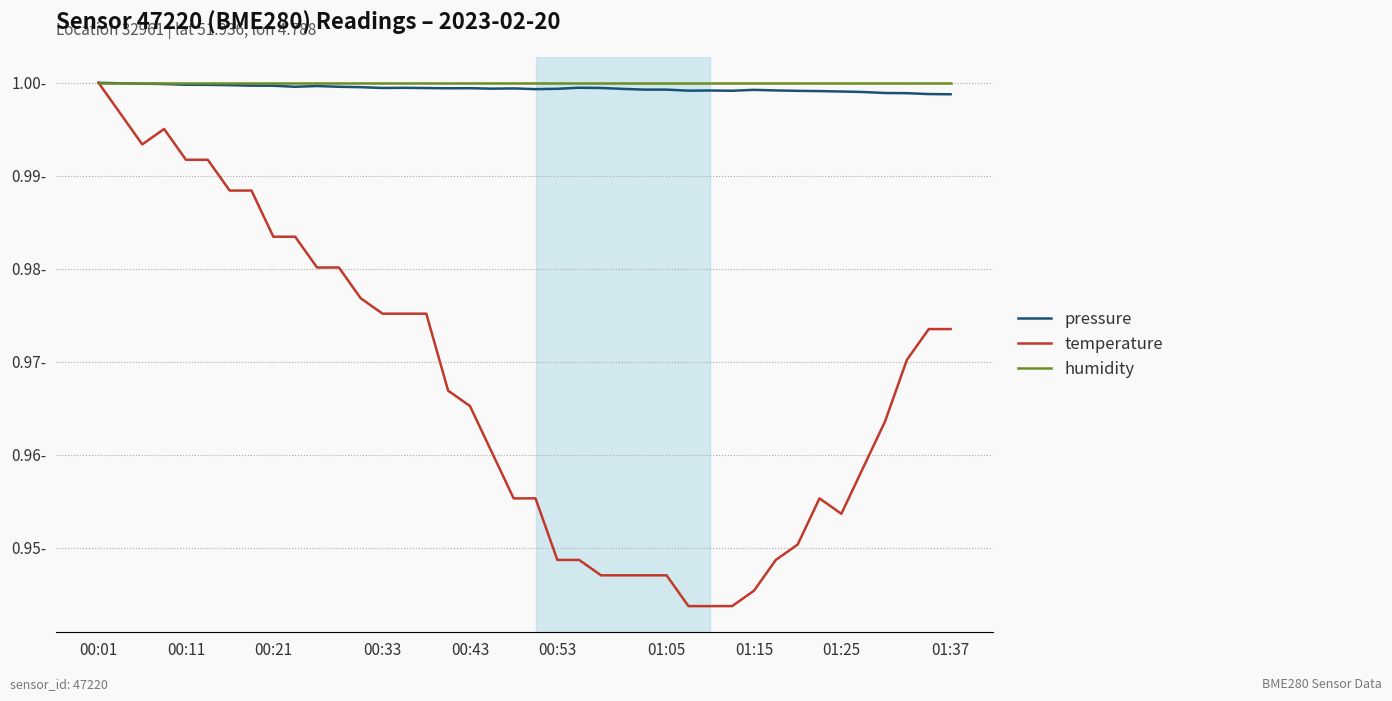

Does the chart display data point markers on the line(s)?

No